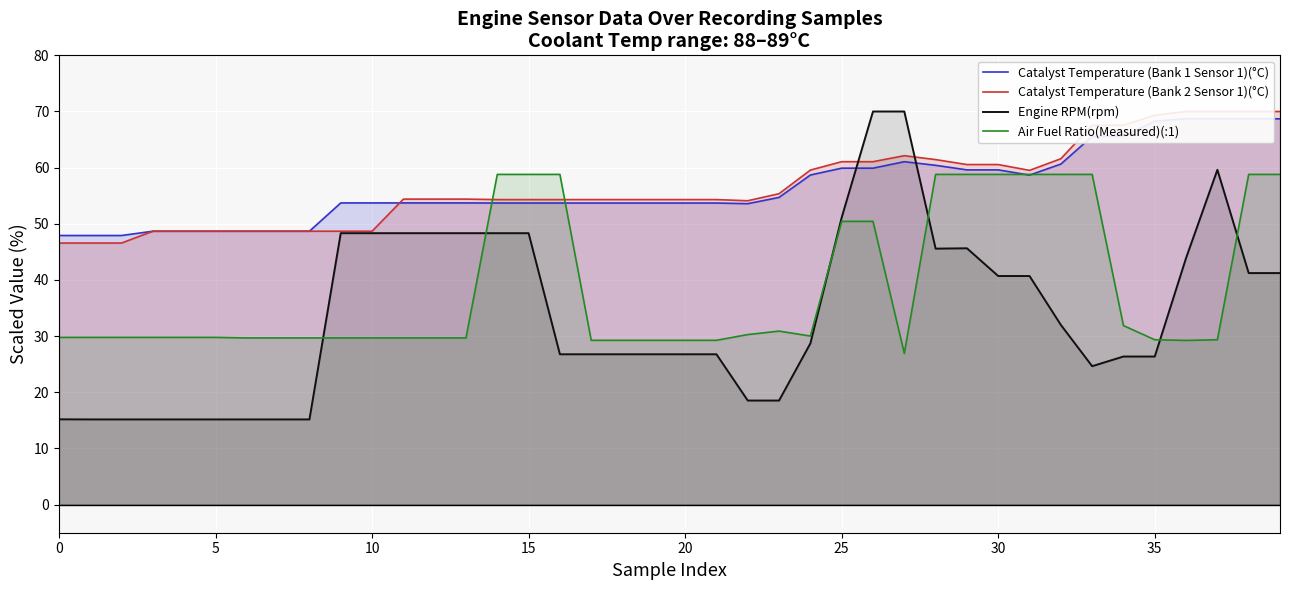

At which category does Catalyst Temperature (Bank 2 Sensor 1)(°C) reach its first local valley?

22